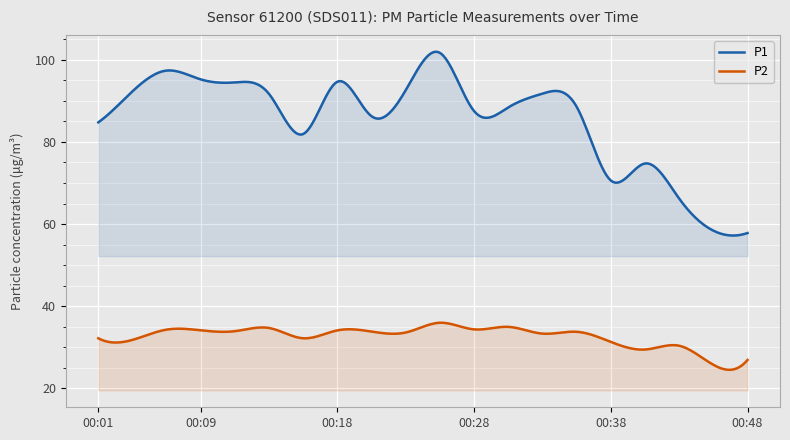

What is the highest value of the P1 series?

101.9